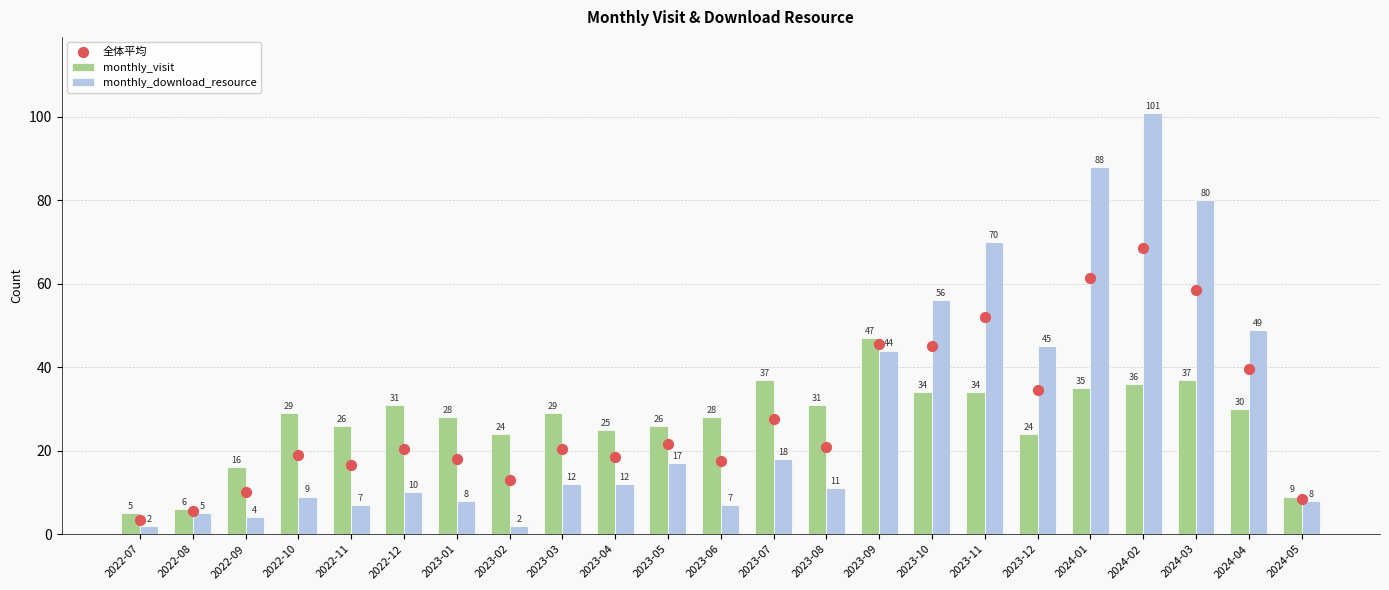

At how many categories does at least one series exceed 81?

2